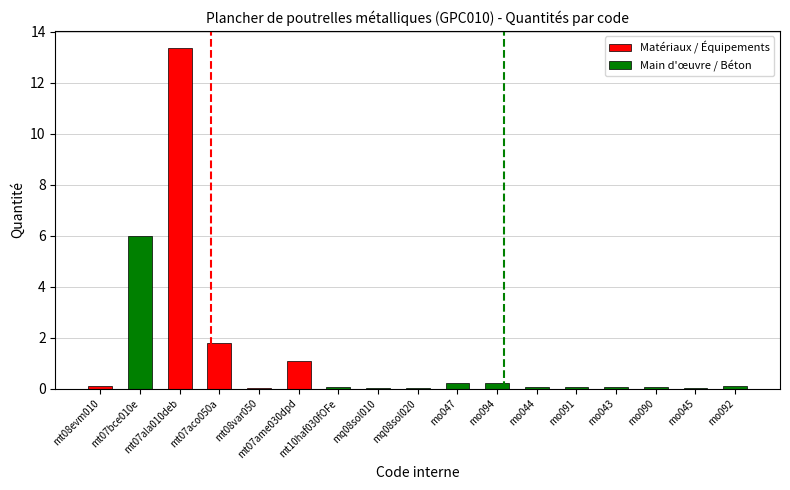

What position from the left is mt07ame030dpd?

6